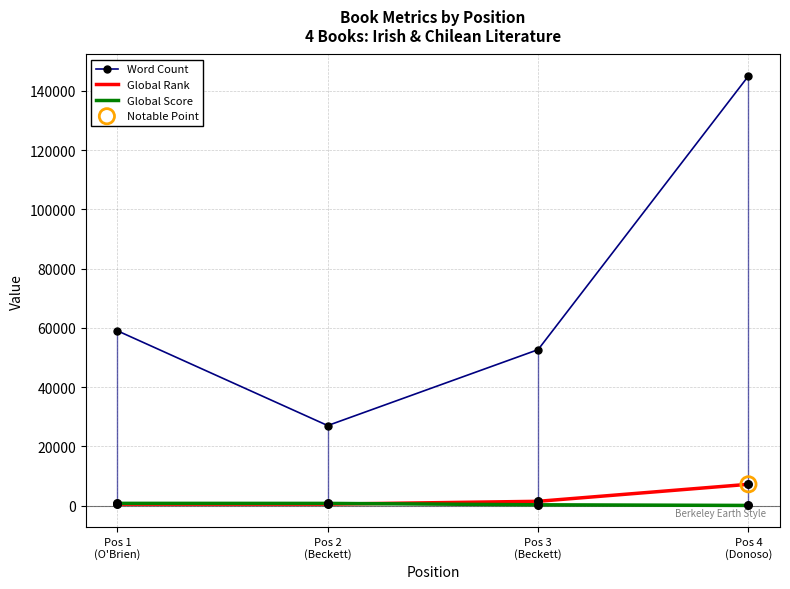

Which series has the largest total across all categories?

Word Count